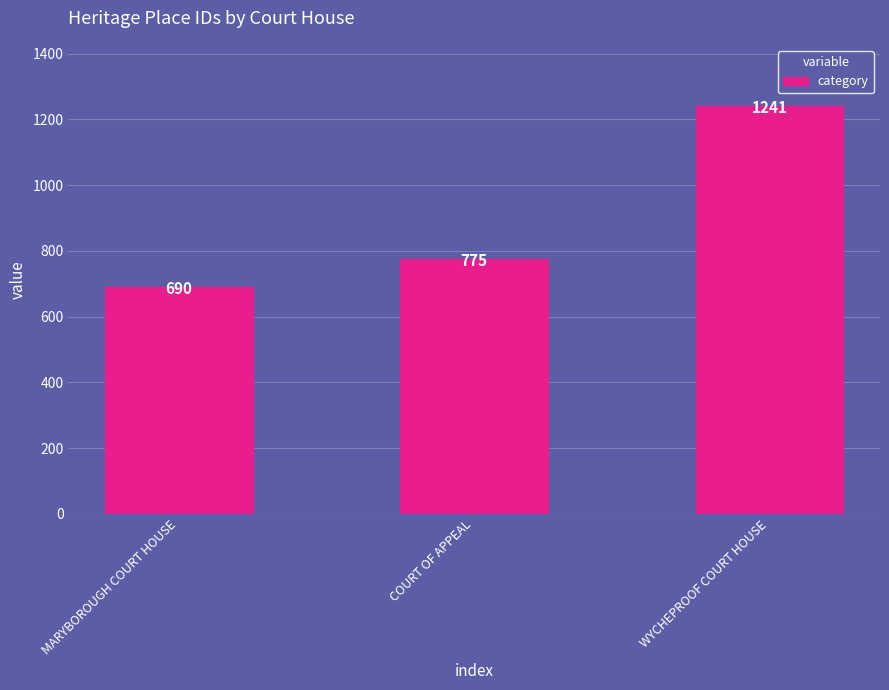

Rank the categories by value from lowest to highest.

MARYBOROUGH COURT HOUSE, COURT OF APPEAL, WYCHEPROOF COURT HOUSE